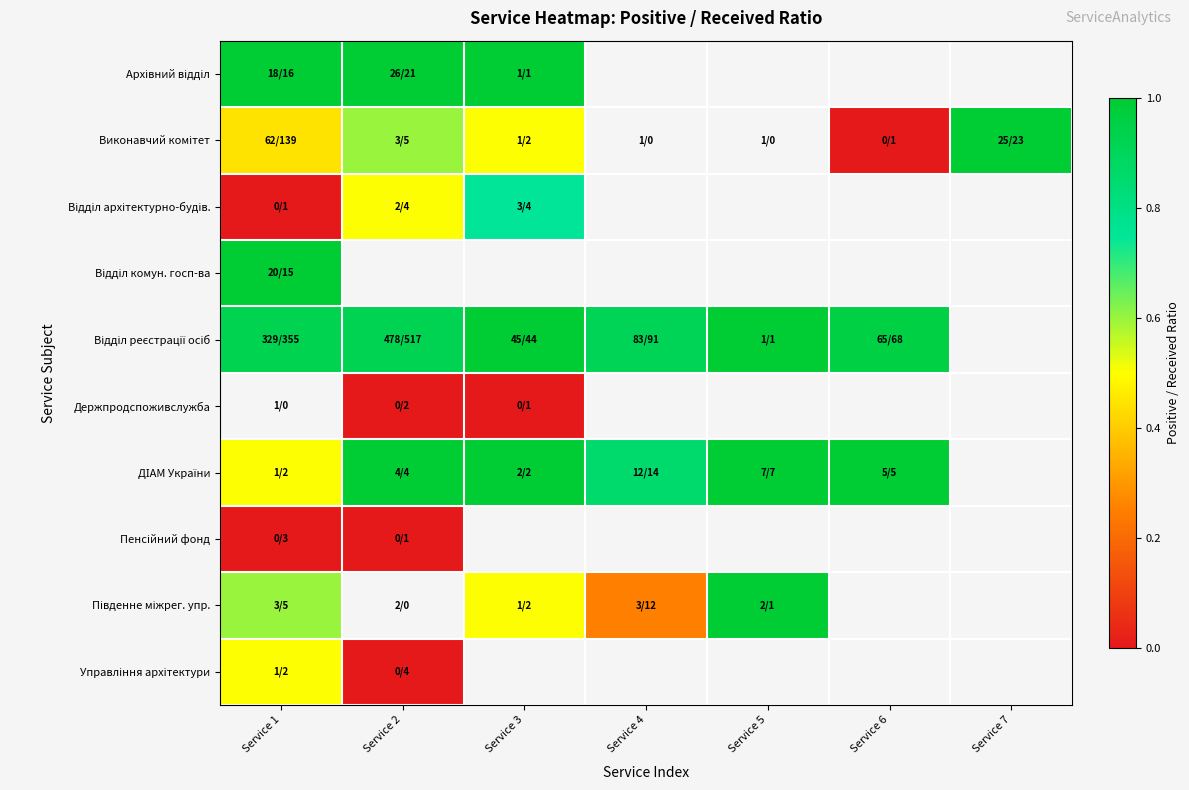

Rank the categories by Архівний відділ value from lowest to highest.

Service 3, Service 1, Service 2, Service 4, Service 5, Service 6, Service 7